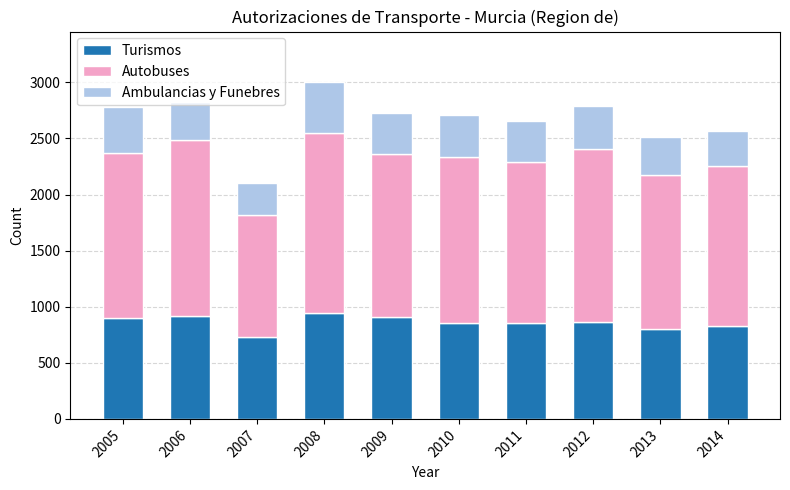

The Turismos series shows 220 at 2012. True or false?

False